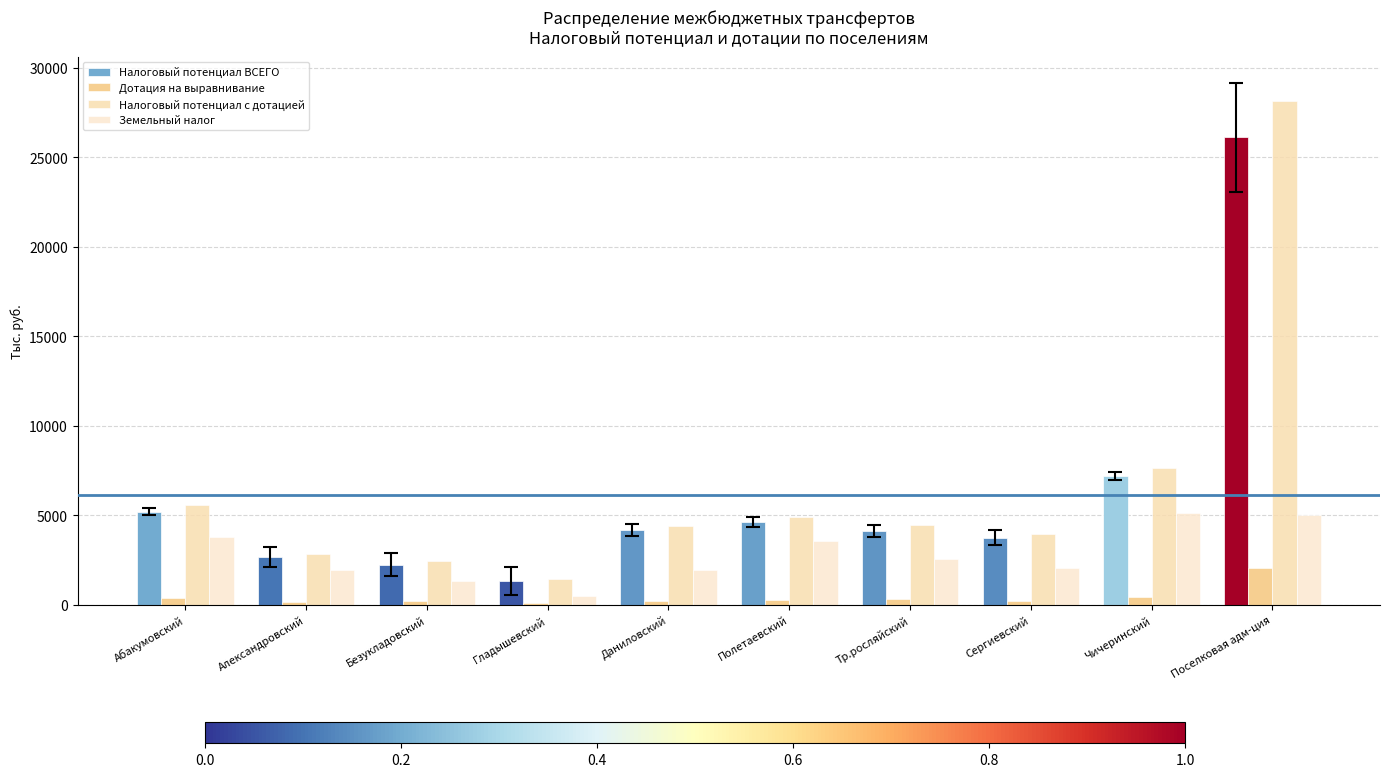

Which series changed the most between Полетаевский and Тр.росляйский?

Земельный налог